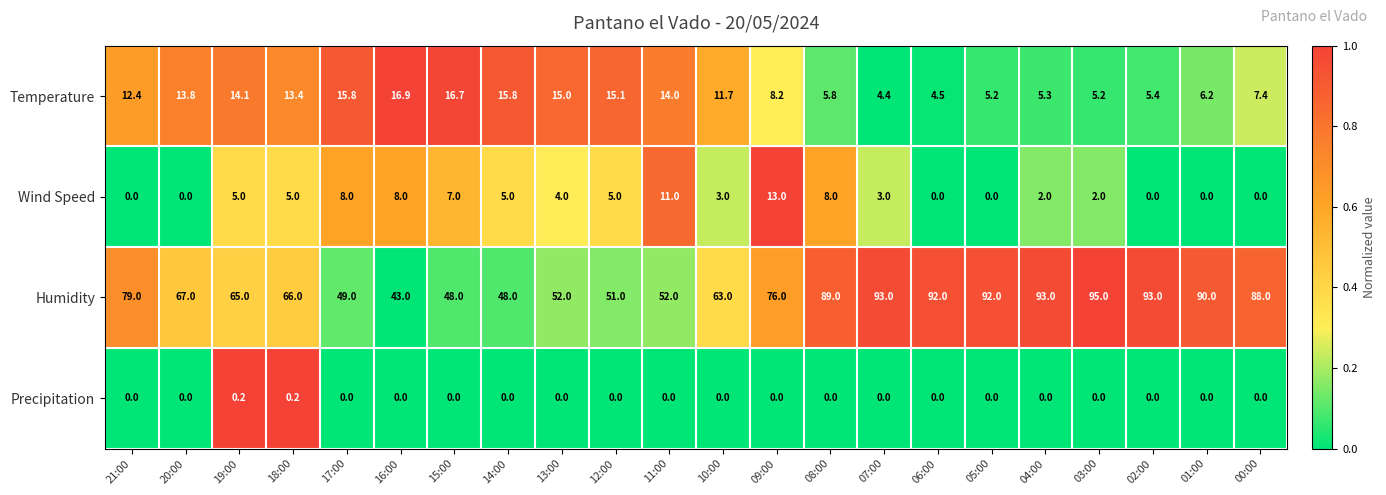

Which series has the largest total across all categories?

Humidity